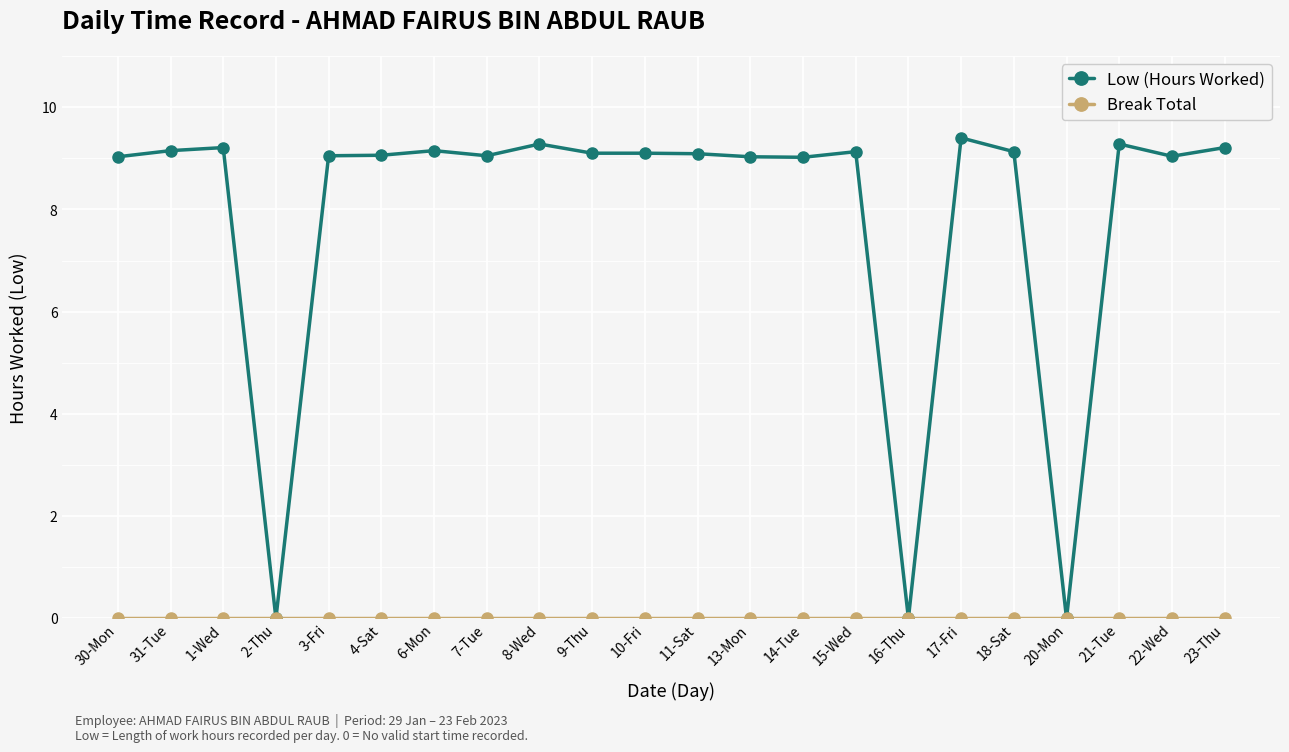

The value of Low (Hours Worked) at 4-Sat is 4.7. True or false?

False